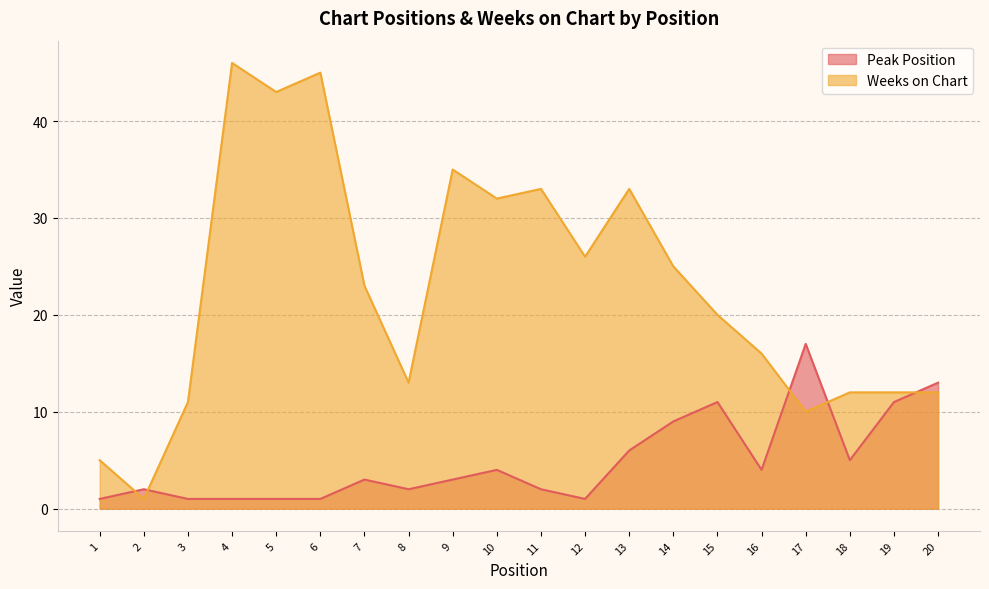

What are all the series names shown in the legend?

Peak Position, Weeks on Chart